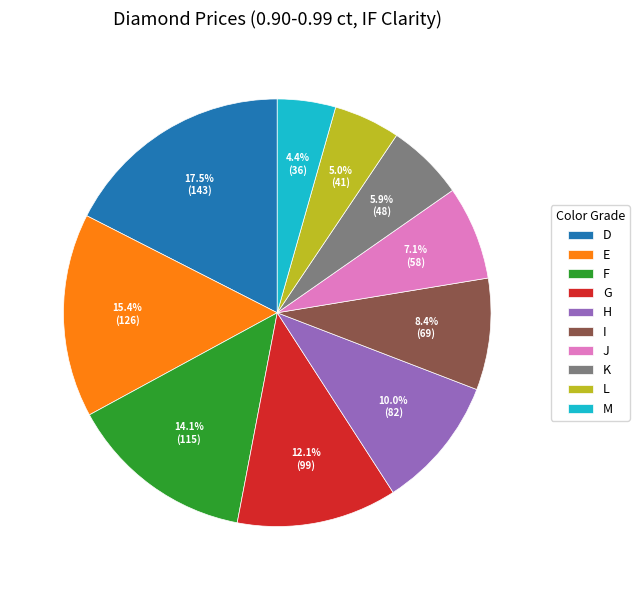

How many slices are in this pie chart?

10